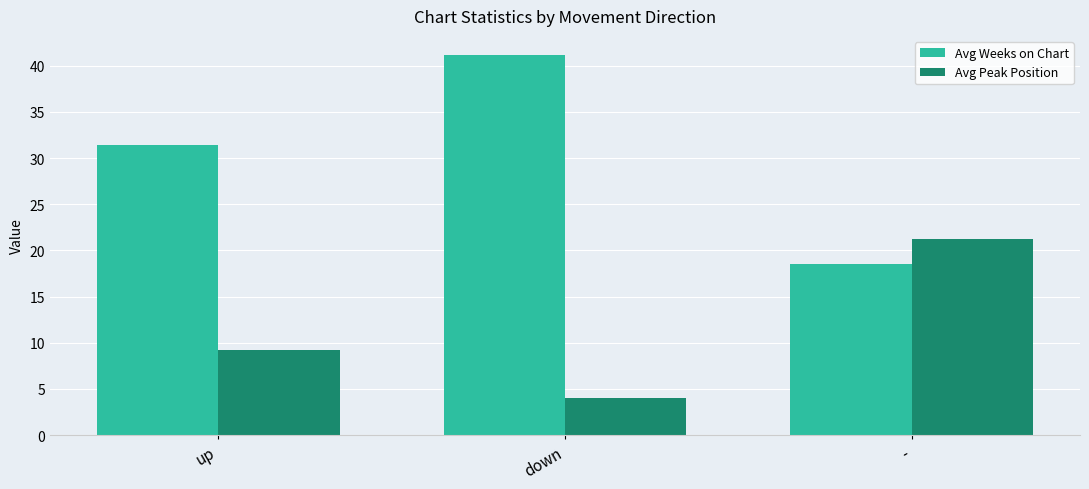

At which category is the sum across all series the highest?

down